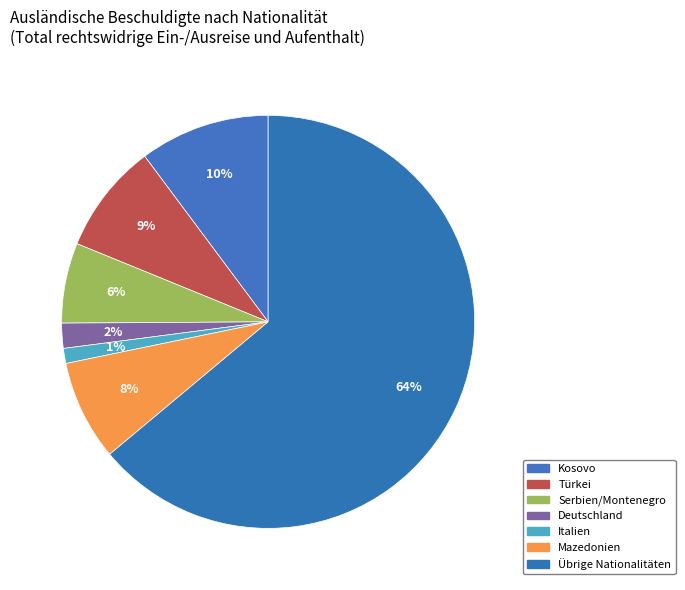

Is it true that Italien is 14% of the pie?

False